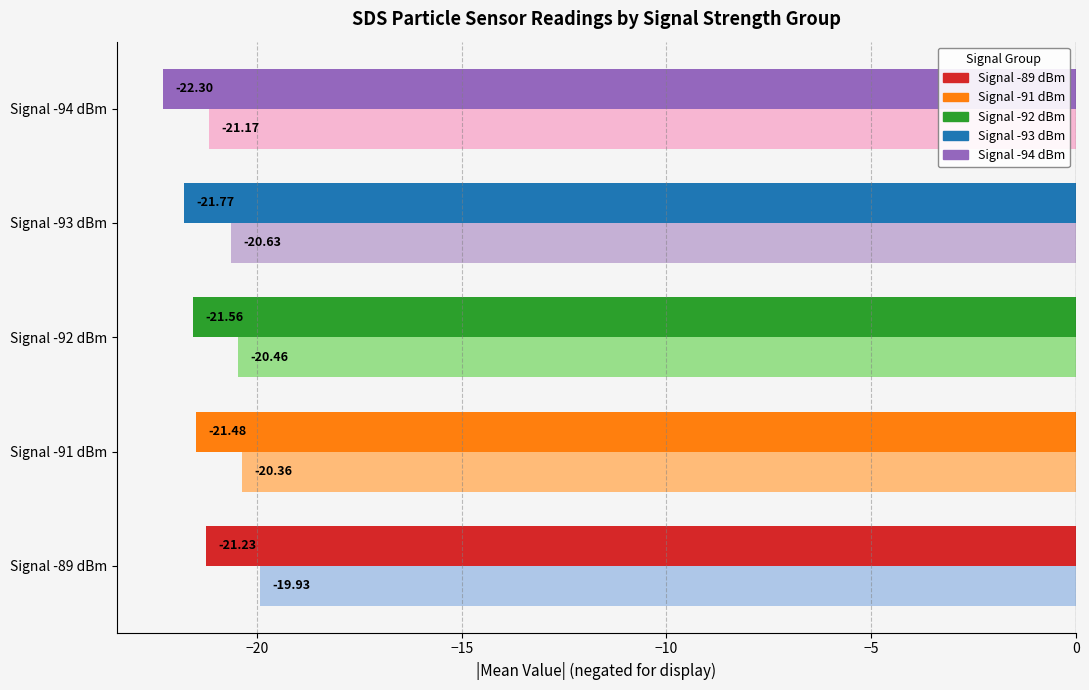

What is the smallest value displayed?

-22.3